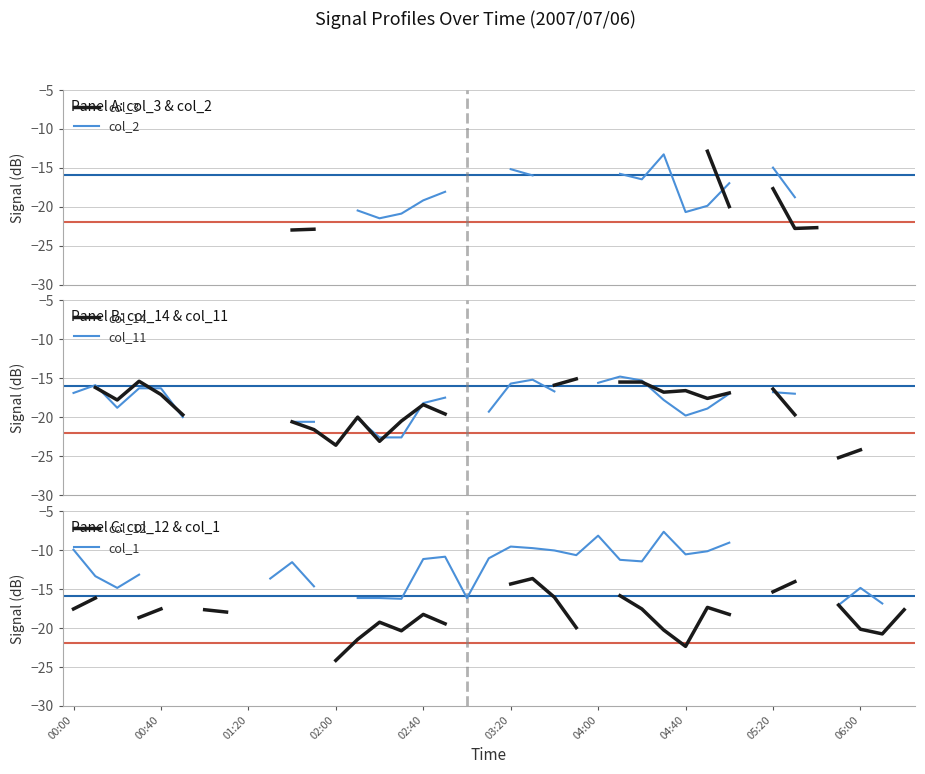

How many intersections are there between col_14 and col_11?

8